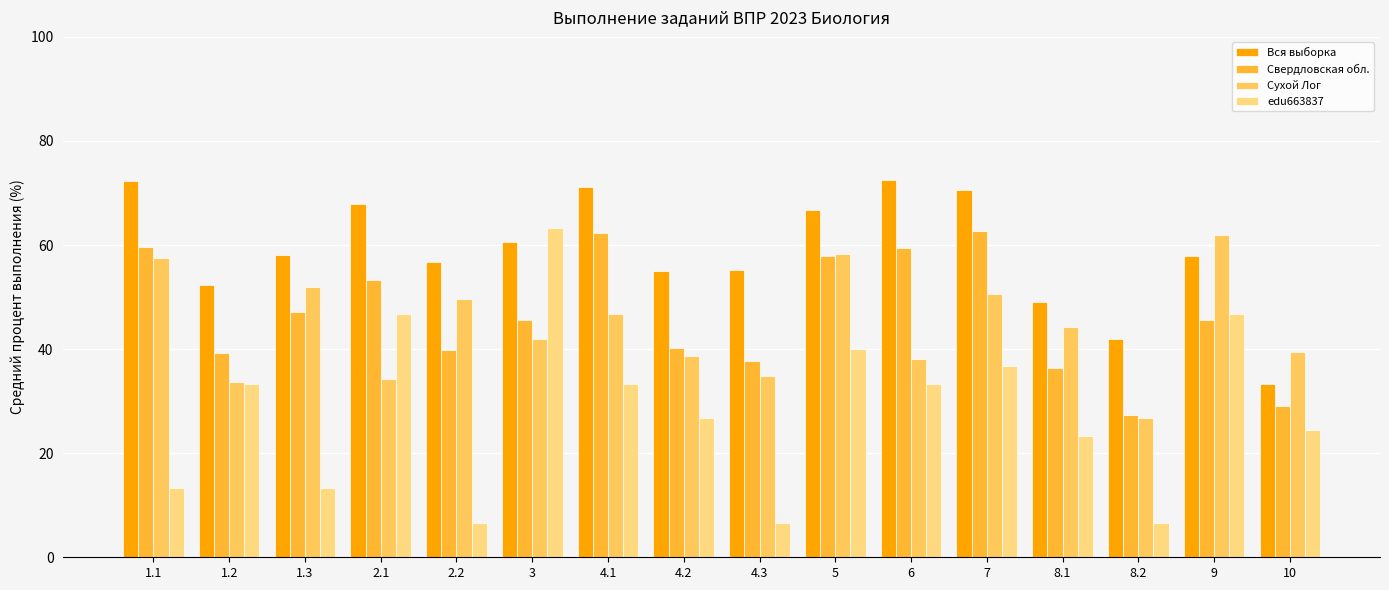

Which series changed the most between 1.1 and 1.3?

Вся выборка